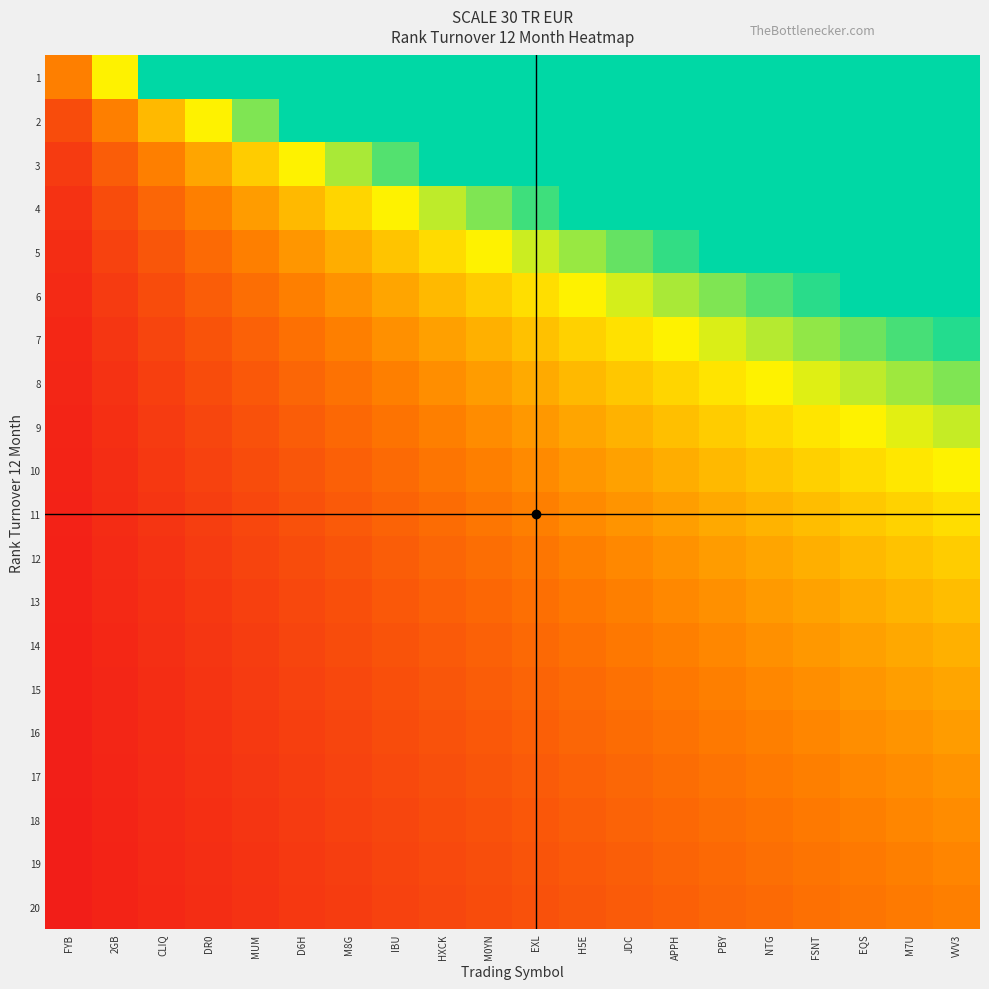

Which label corresponds to the smallest value in the chart?

FYB